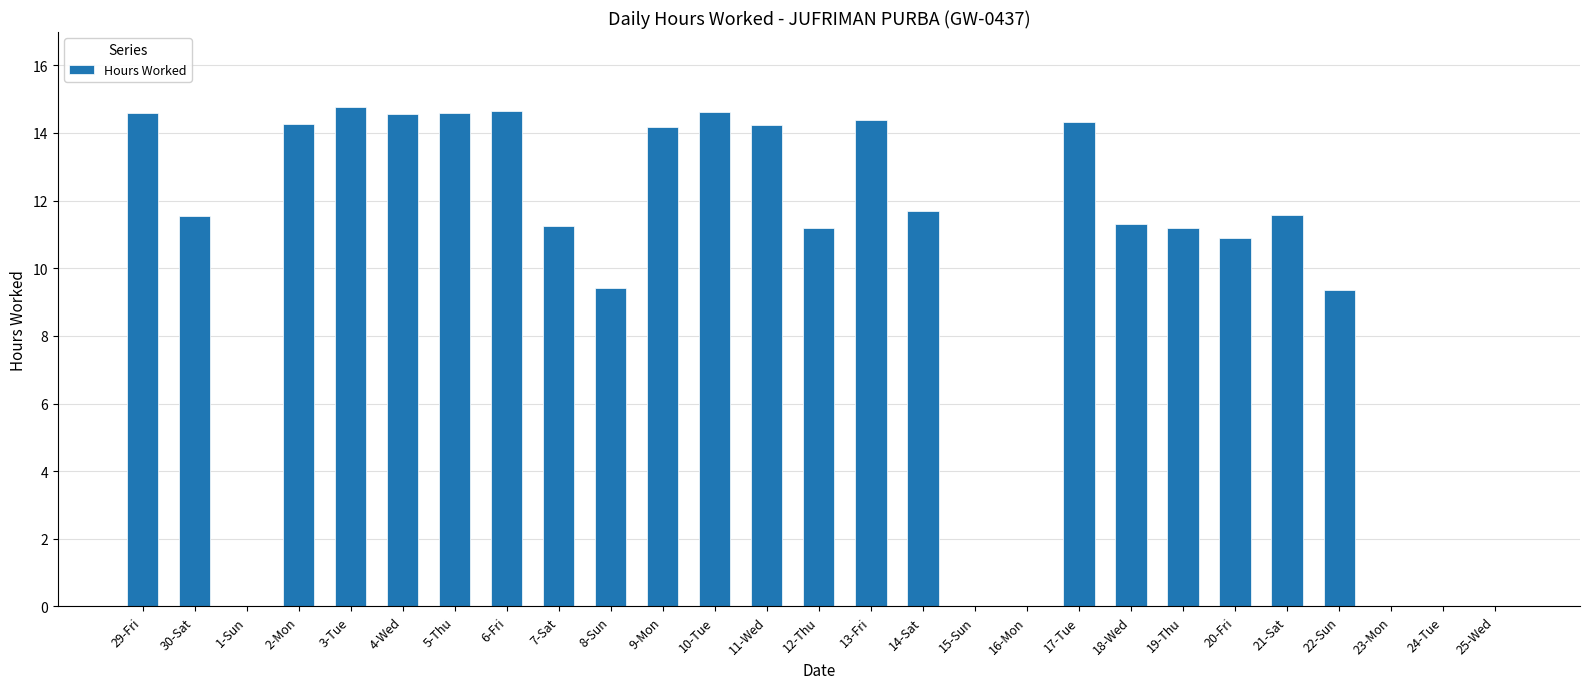

Read the value at 14-Sat.

11.7